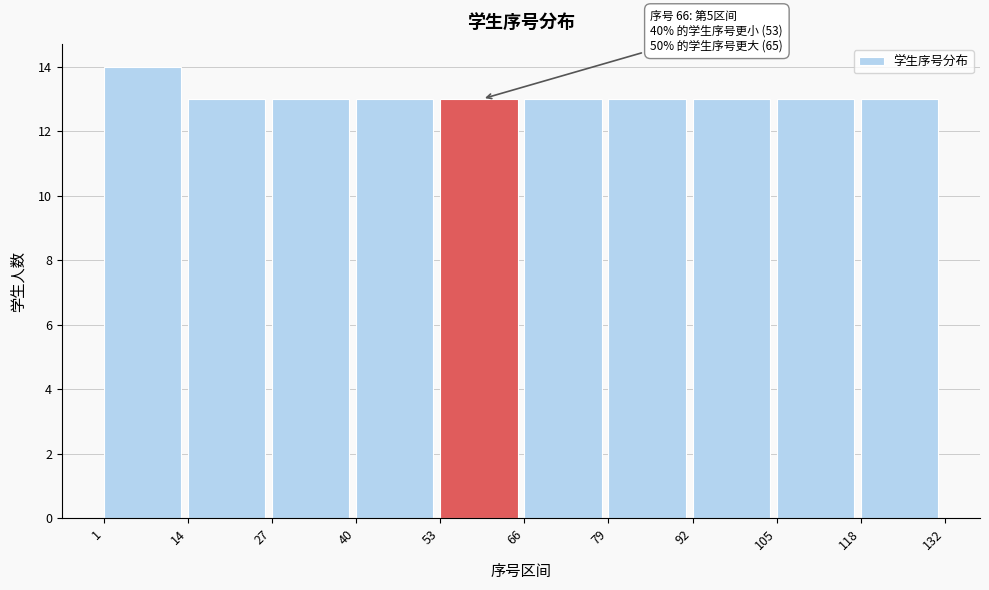

Over which range of the x-axis is the bar tallest?

1 to 14